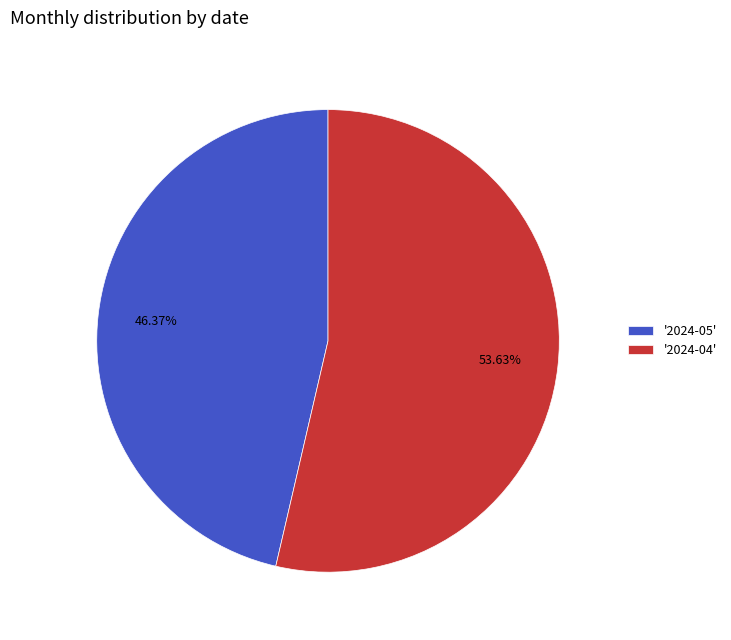

Is the sum of '2024-04' and '2024-05' greater than half?

Yes